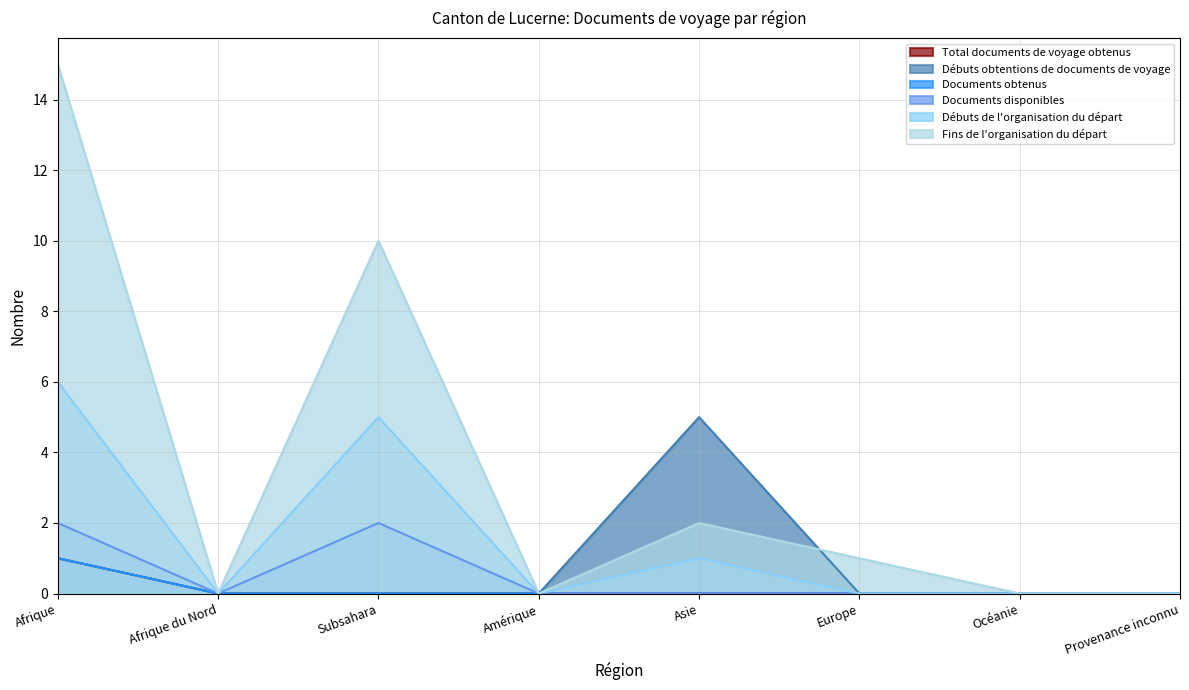

Reading left to right, what are all the values shown in this chart?

Total documents de voyage obtenus: Afrique=1	Afrique du Nord=0	Subsahara=0	Amérique=0	Asie=0	Europe=0	Océanie=0	Provenance inconnu=0
Débuts obtentions de documents de voyage: Afrique=1	Afrique du Nord=0	Subsahara=0	Amérique=0	Asie=5	Europe=0	Océanie=0	Provenance inconnu=0
Documents obtenus: Afrique=1	Afrique du Nord=0	Subsahara=0	Amérique=0	Asie=0	Europe=0	Océanie=0	Provenance inconnu=0
Documents disponibles: Afrique=2	Afrique du Nord=0	Subsahara=2	Amérique=0	Asie=0	Europe=0	Océanie=0	Provenance inconnu=0
Débuts de l'organisation du départ: Afrique=6	Afrique du Nord=0	Subsahara=5	Amérique=0	Asie=1	Europe=0	Océanie=0	Provenance inconnu=0
Fins de l'organisation du départ: Afrique=15	Afrique du Nord=0	Subsahara=10	Amérique=0	Asie=2	Europe=1	Océanie=0	Provenance inconnu=0